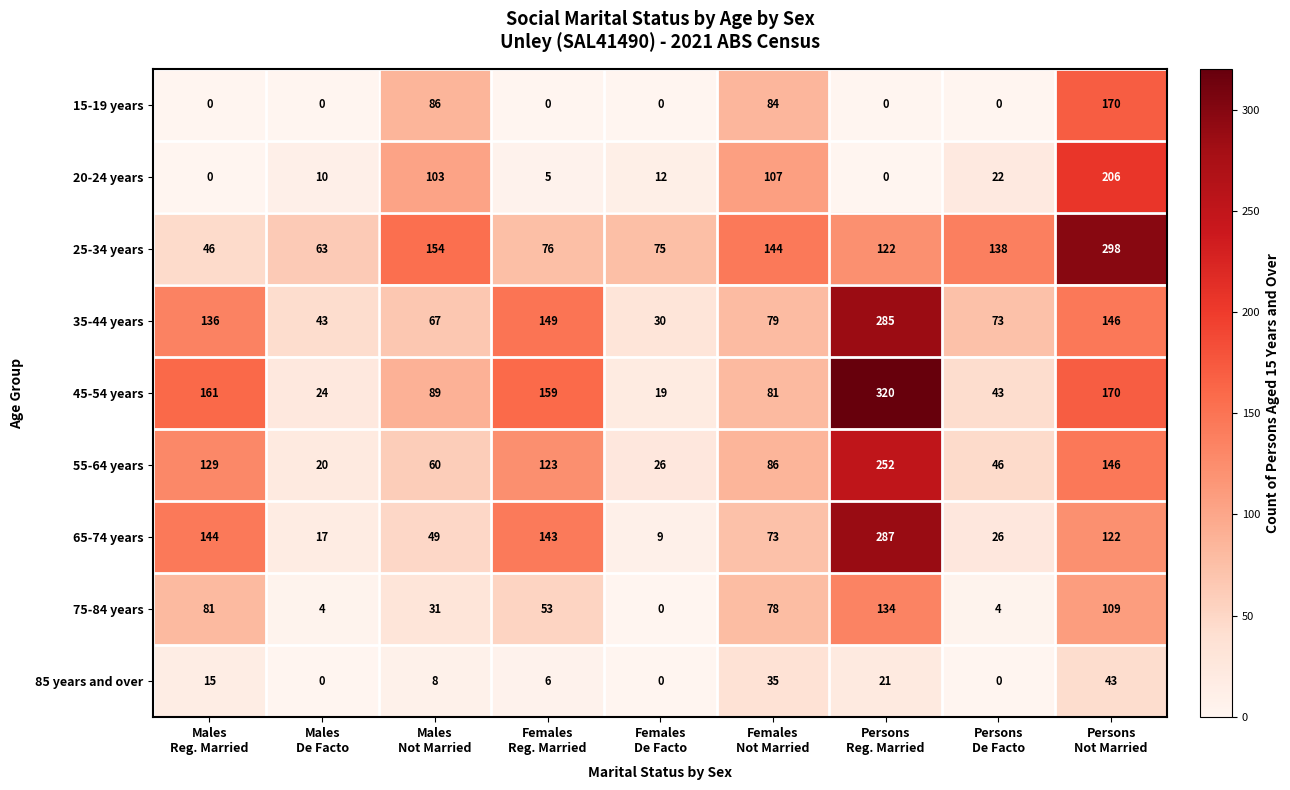

Which series has the largest range (max minus min)?

45-54 years